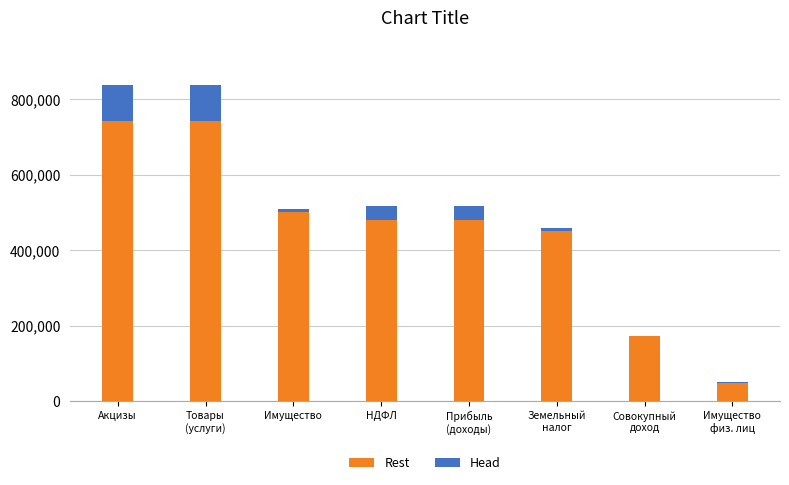

Rank the series at Акцизы from highest to lowest value.

Rest, Head